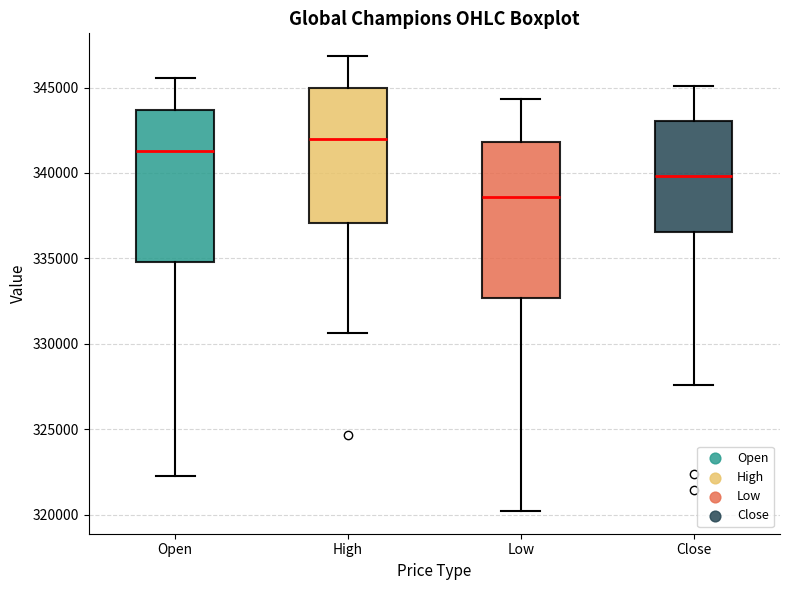

Which box's median line is the lowest?

Low